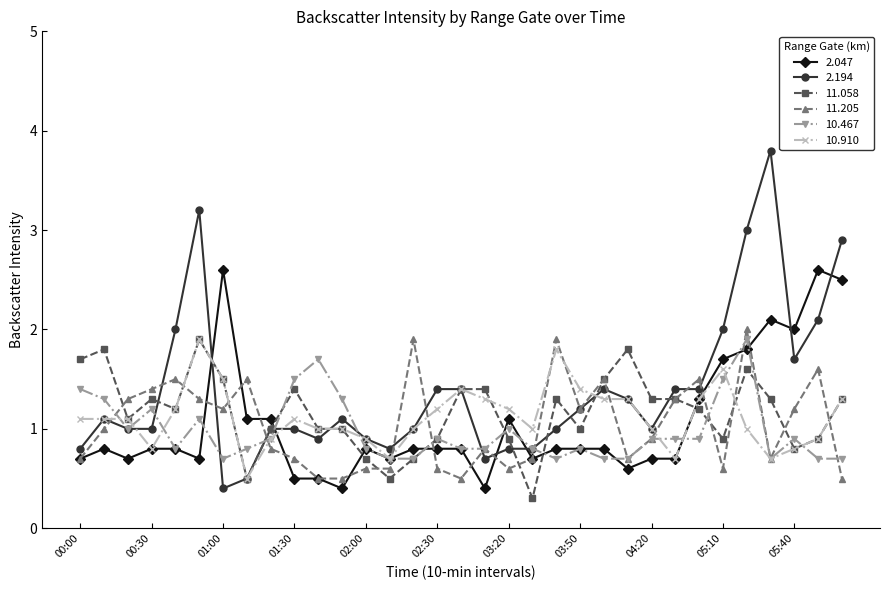

What is the smallest value displayed?

0.3